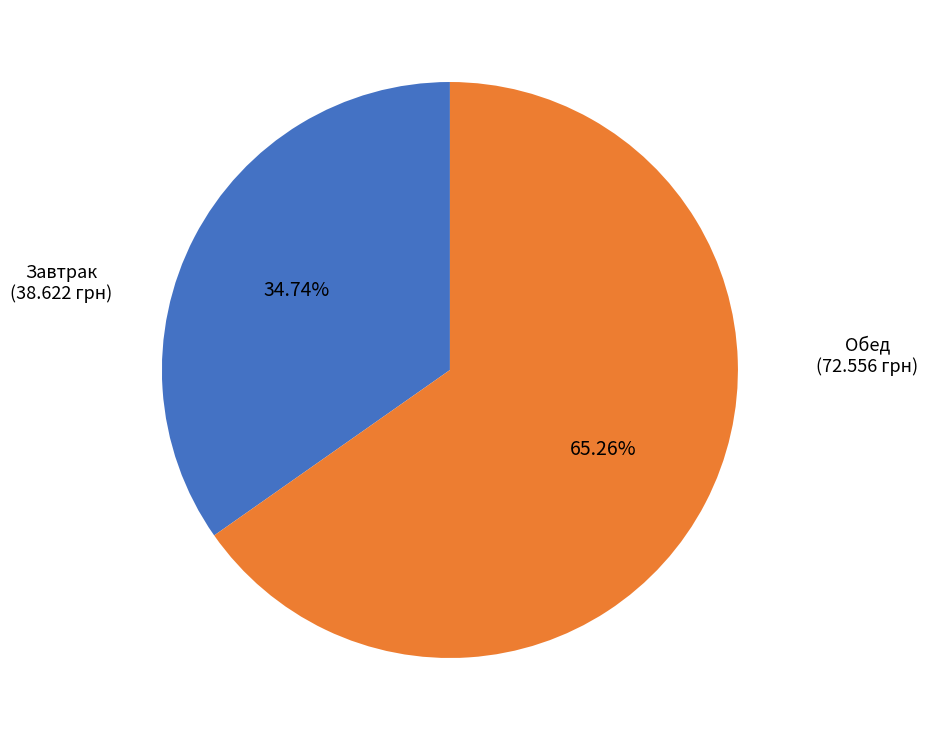

Is there any slice that represents more than half of the pie?

Yes